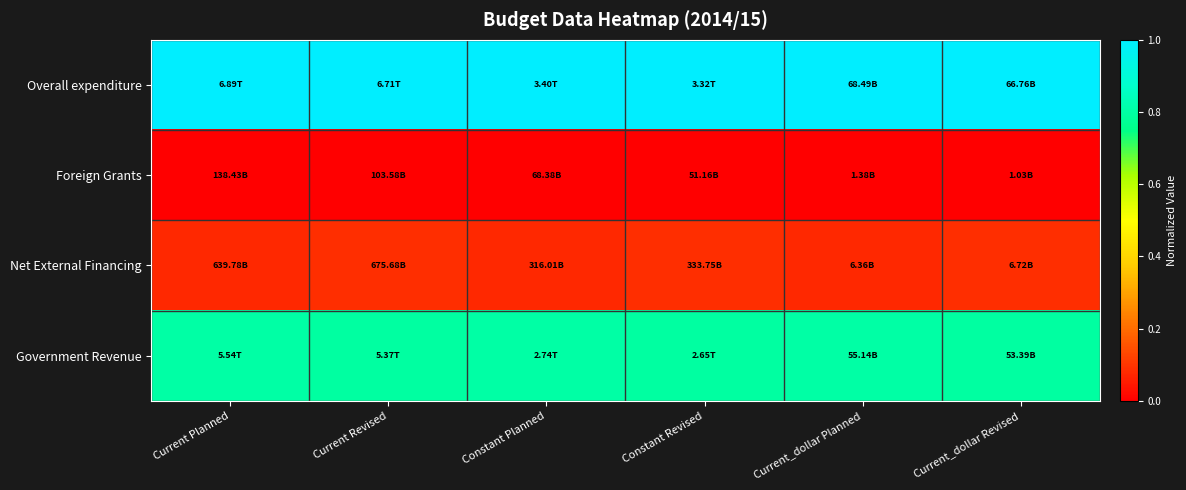

How many series are shown in this chart?

4